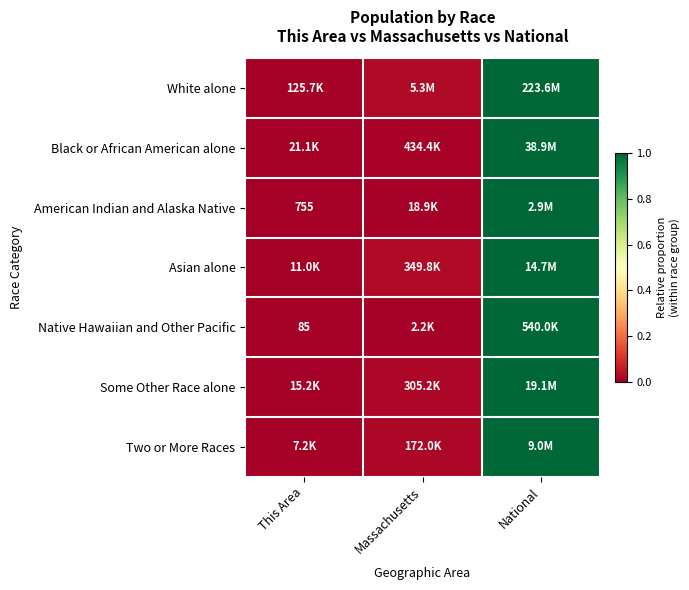

Which label corresponds to the smallest value in the chart?

This Area